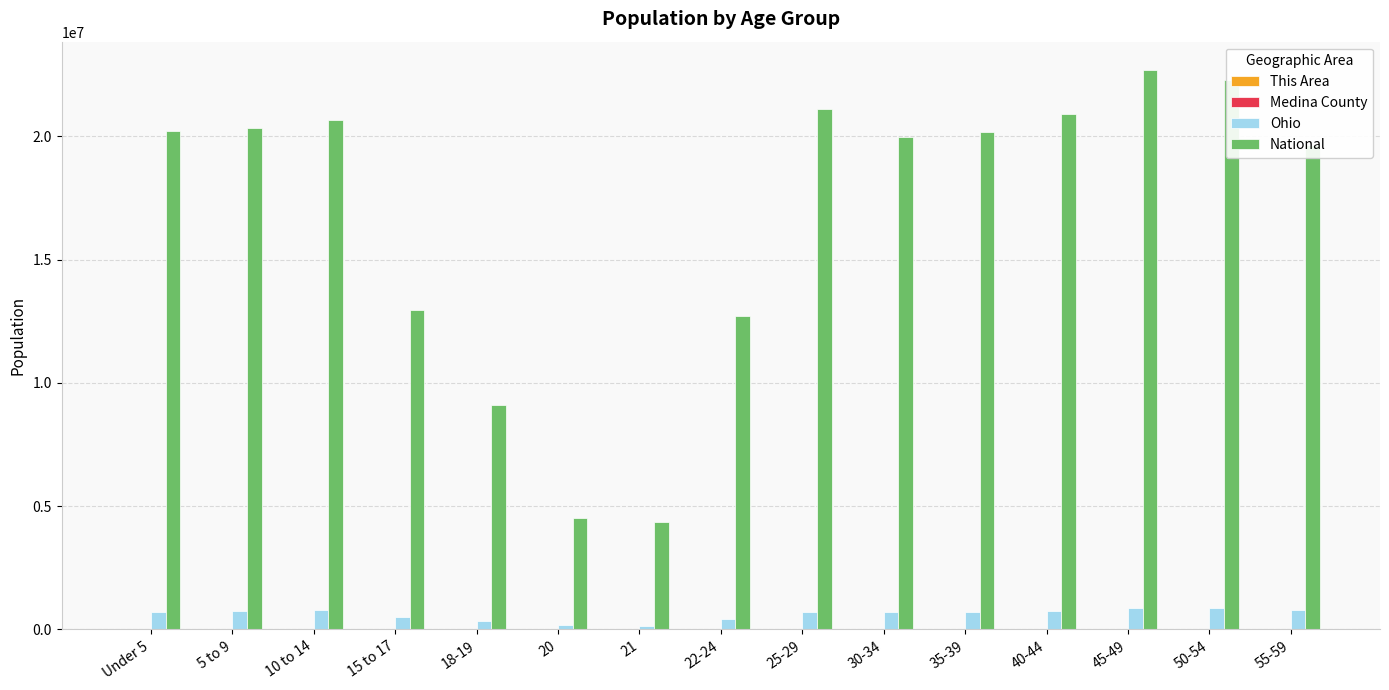

The value of Ohio at 10 to 14 is 774699. True or false?

True